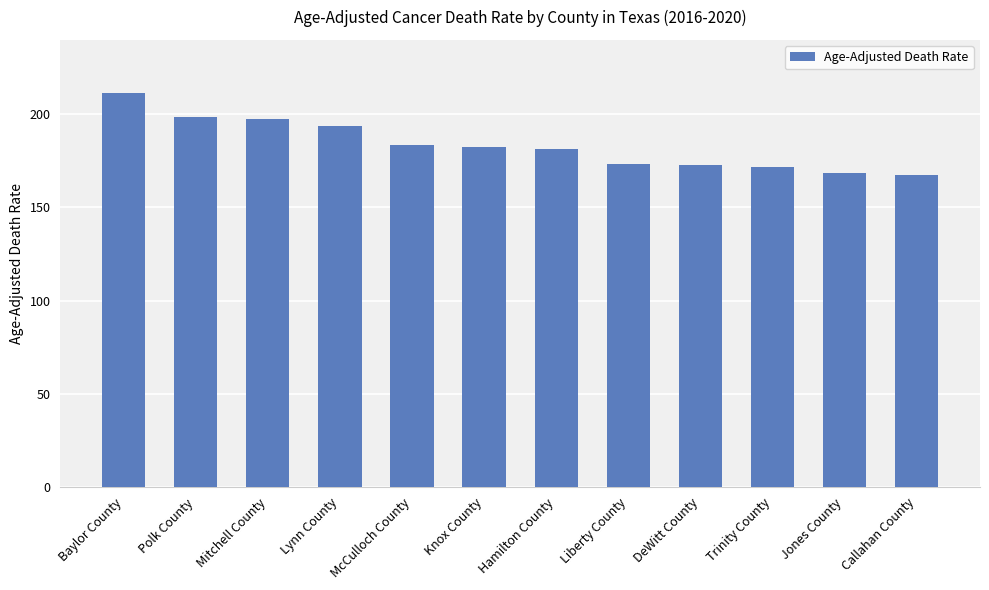

What position from the right is Jones County?

2